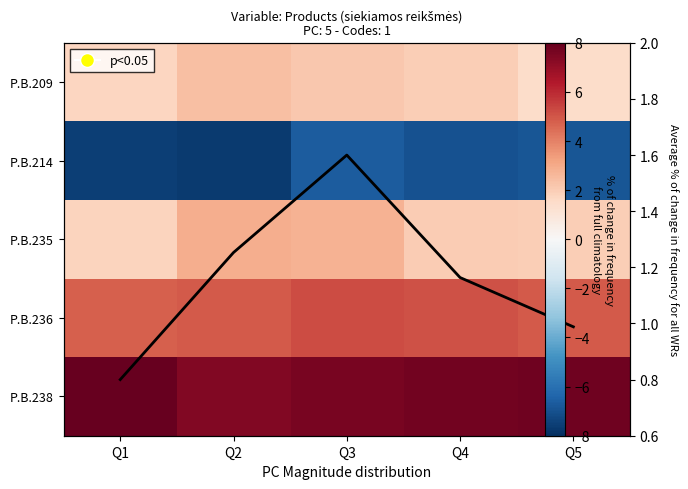

The value of P.B.214 at Q1 is -10.2. True or false?

False